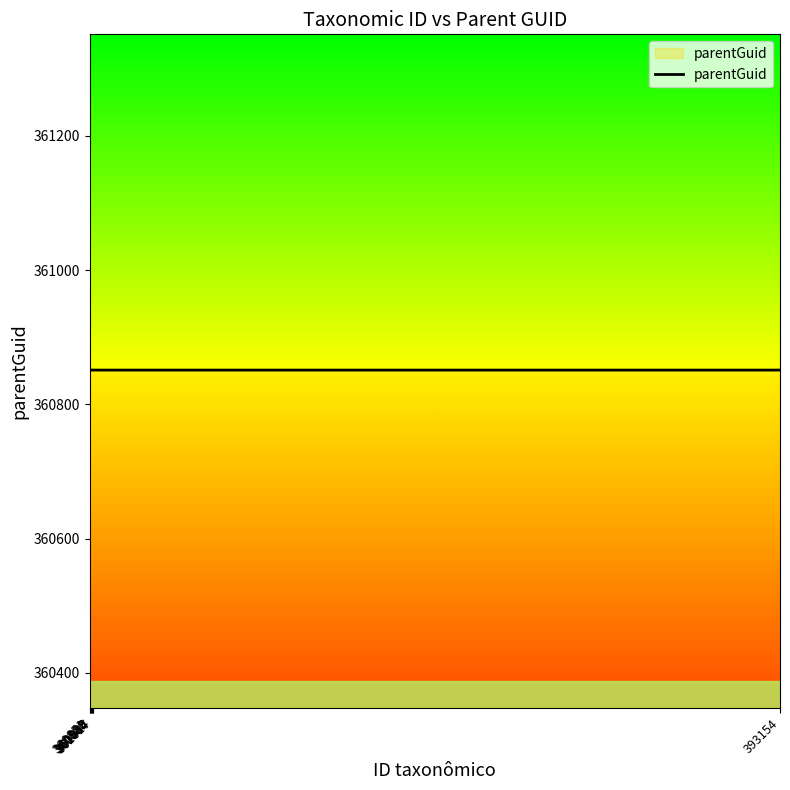

What is the greatest value displayed?

360851